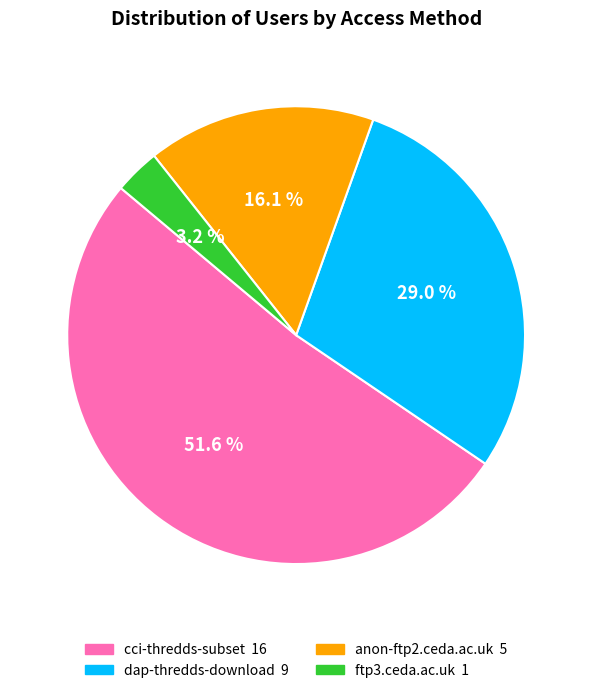

Is it true that dap-thredds-download is 16% of the pie?

False